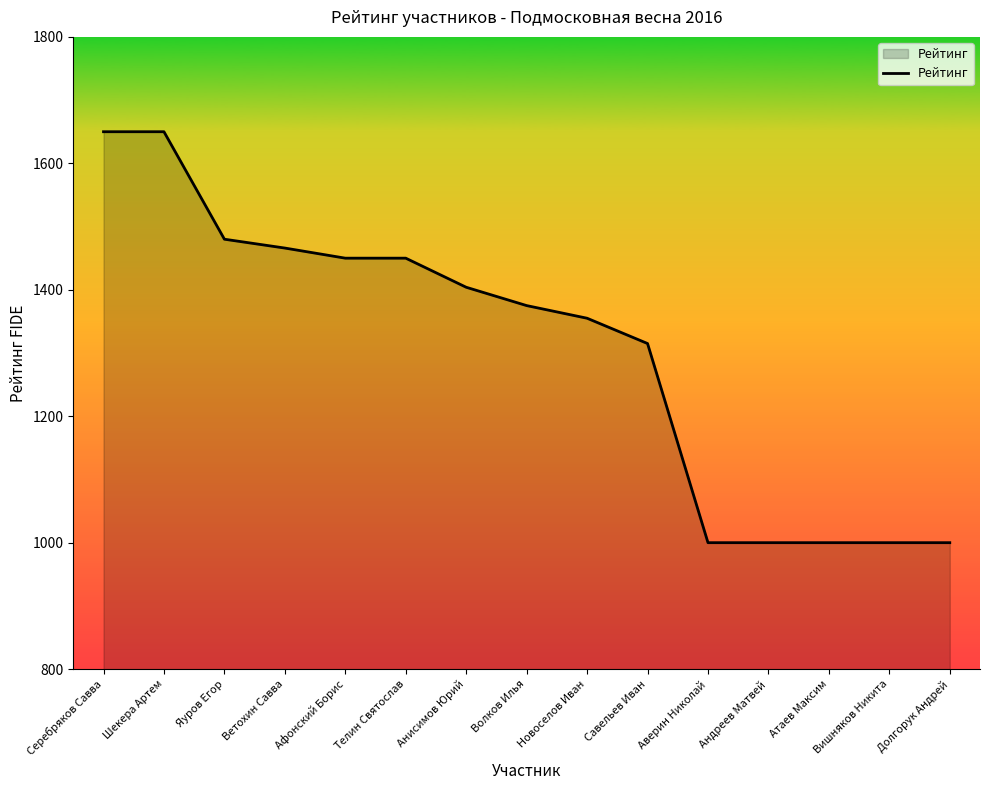

What is the greatest value displayed?

1650